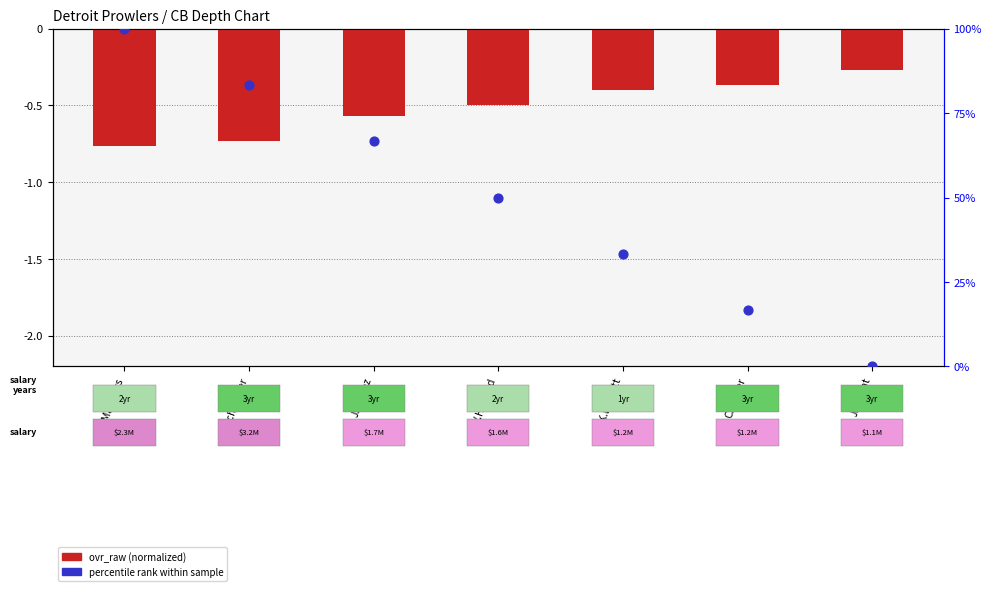

Which series reaches the minimum Y coordinate?

ovr_raw (normalized)